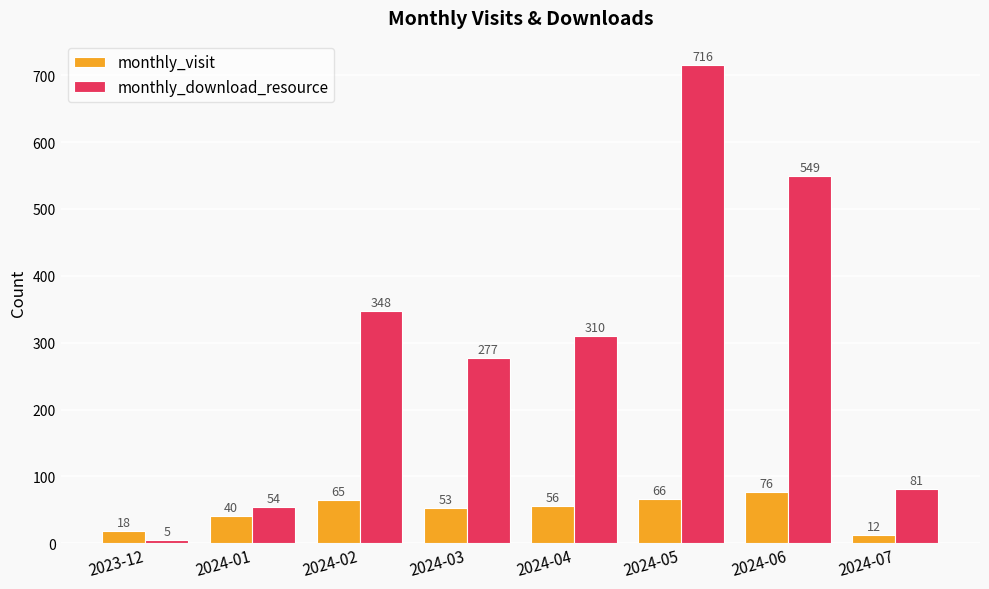

Which series has the widest spread of values?

monthly_download_resource